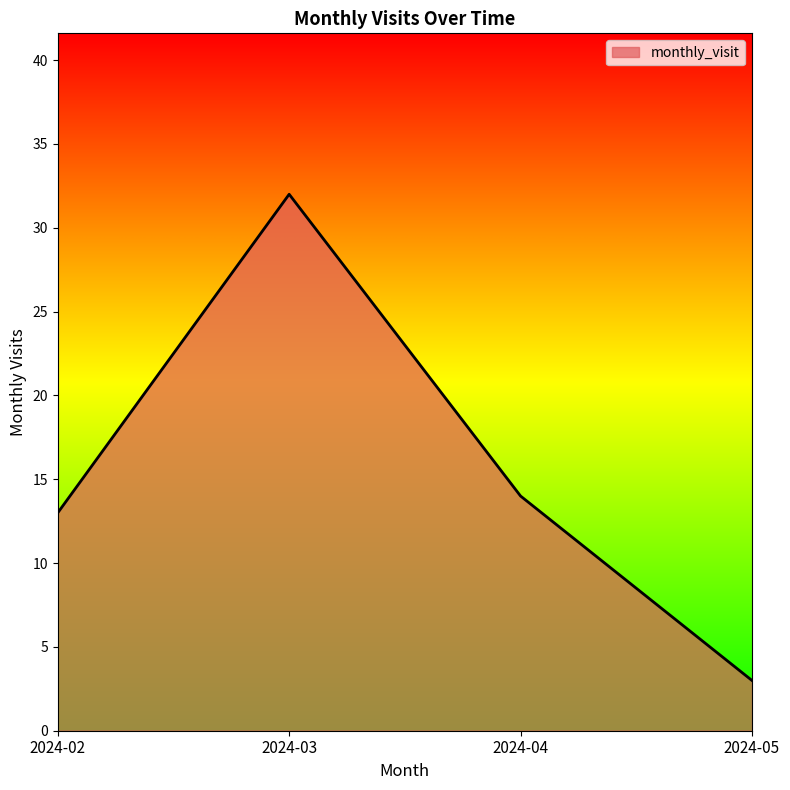

True or false: the data has more than 0 interior local peaks.

True